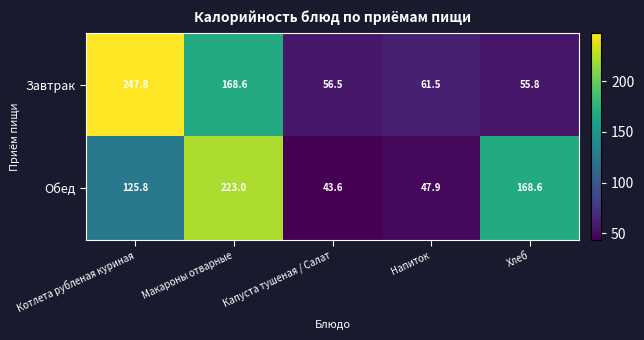

Between Капуста тушеная / Салат and Хлеб, which series saw the biggest shift?

Обед